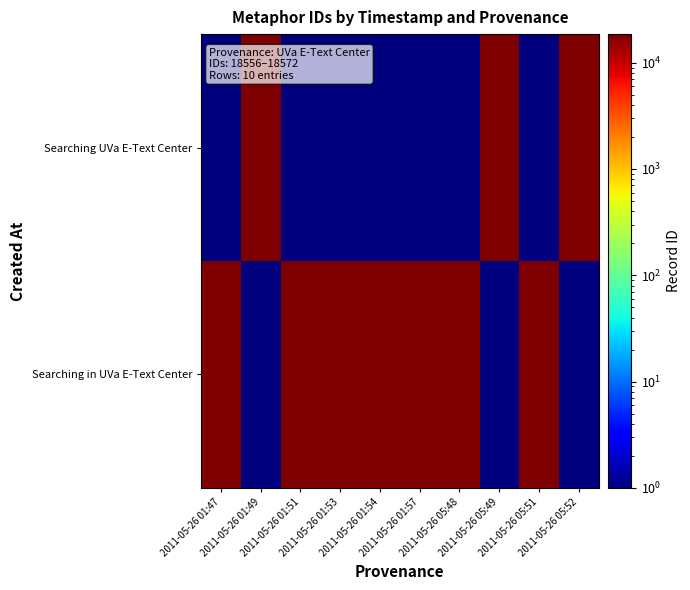

List the series in order of their peak value, lowest first.

Searching in UVa E-Text Center, Searching UVa E-Text Center